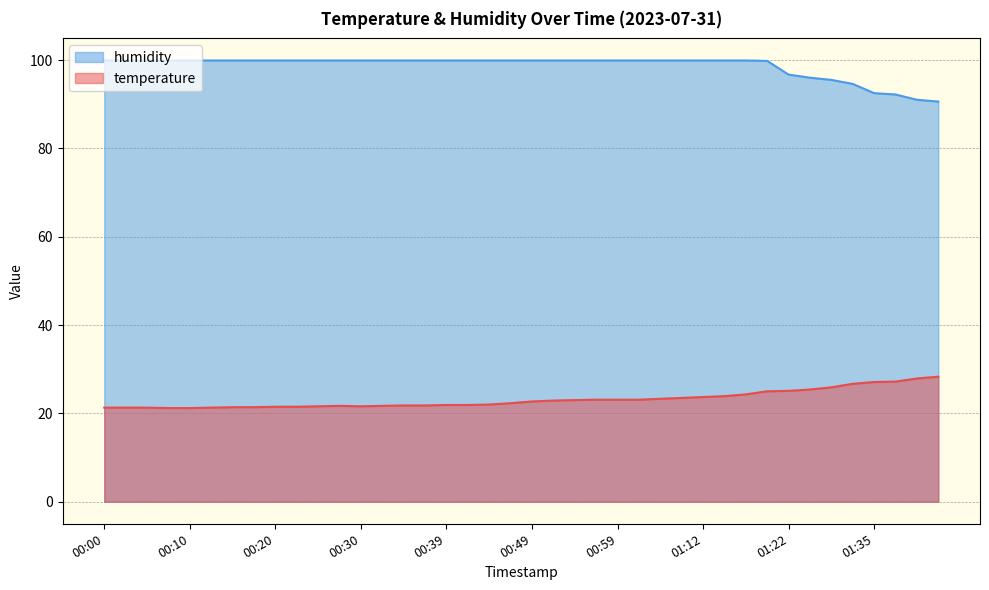

What is the label of the 7th point from the left?

00:15